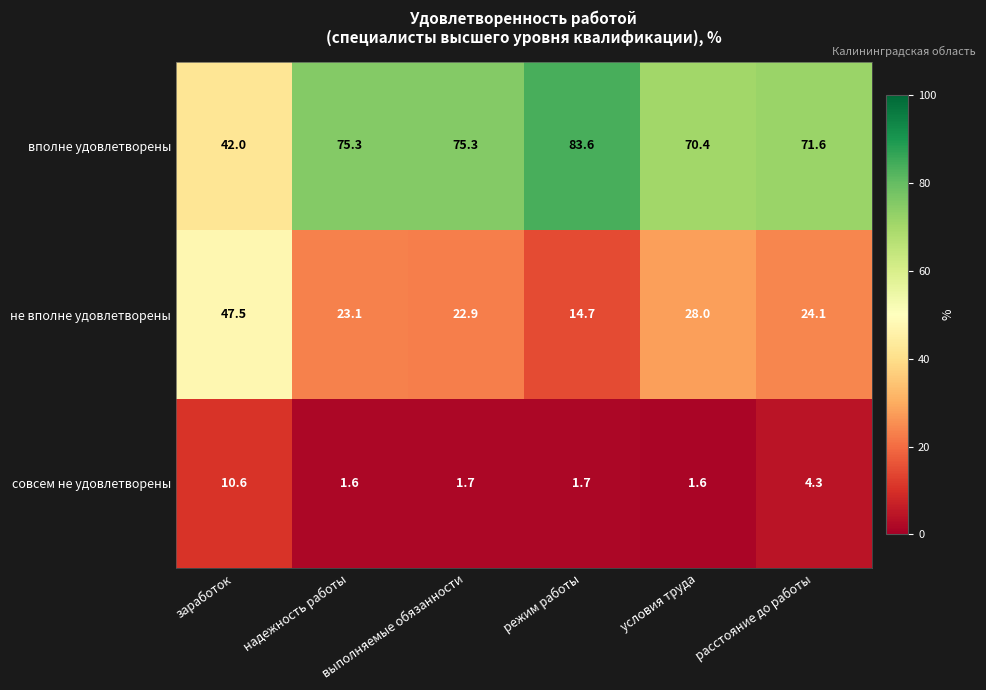

How many distinct data groups are displayed?

3